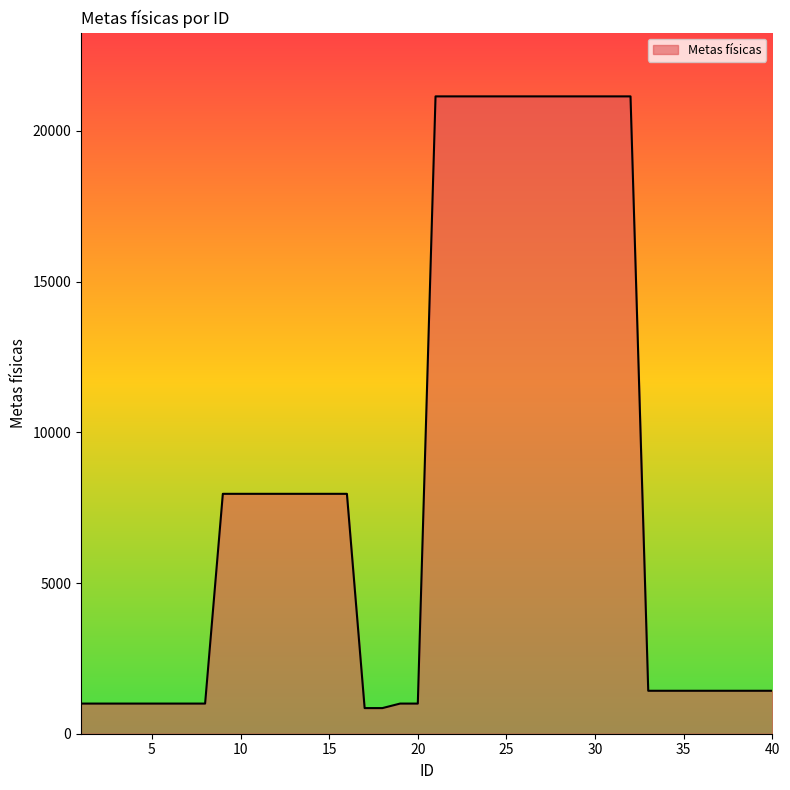

What is the difference between the second highest and minimum values?

20295